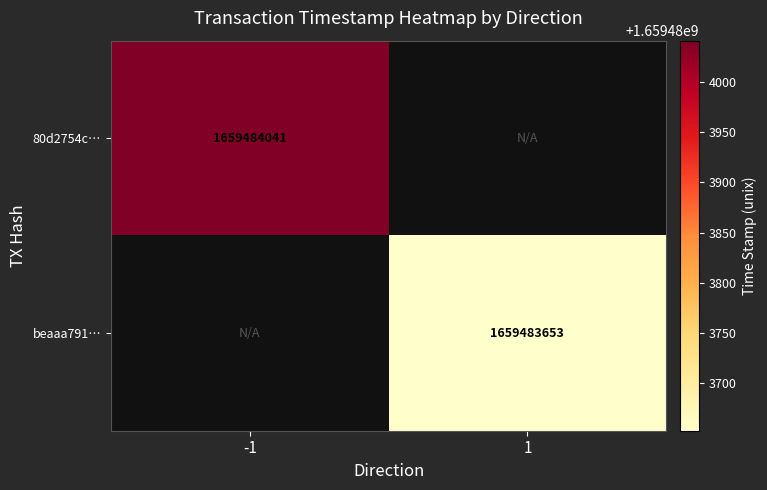

The 80d2754c… series shows 1659484041 at time_stamp. True or false?

True